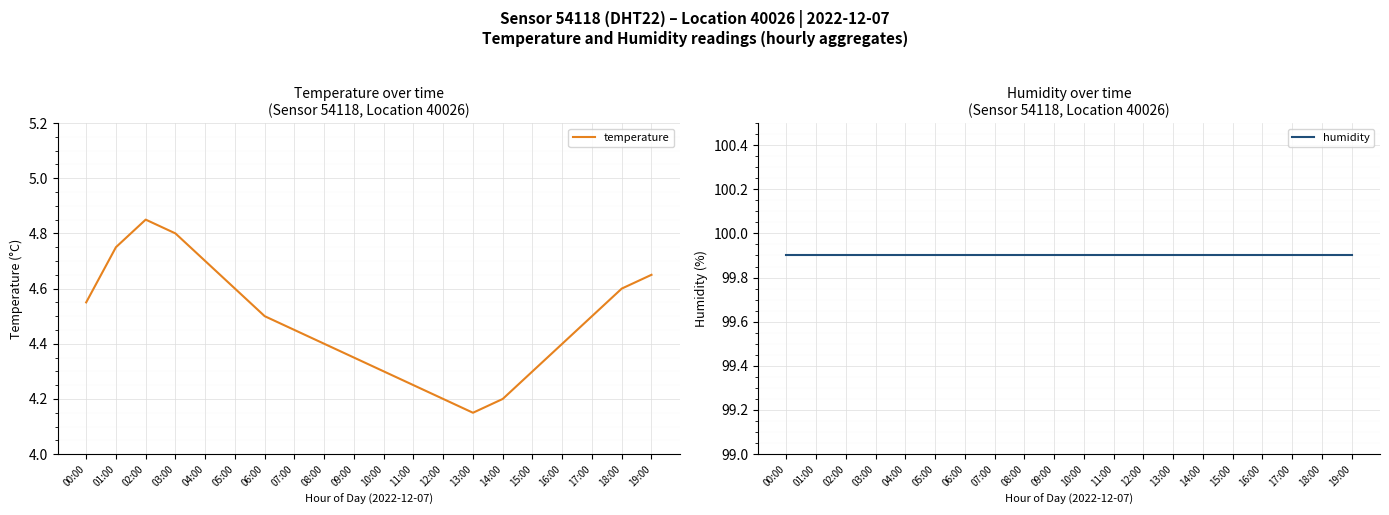

Does the chart display data point markers on the line(s)?

No